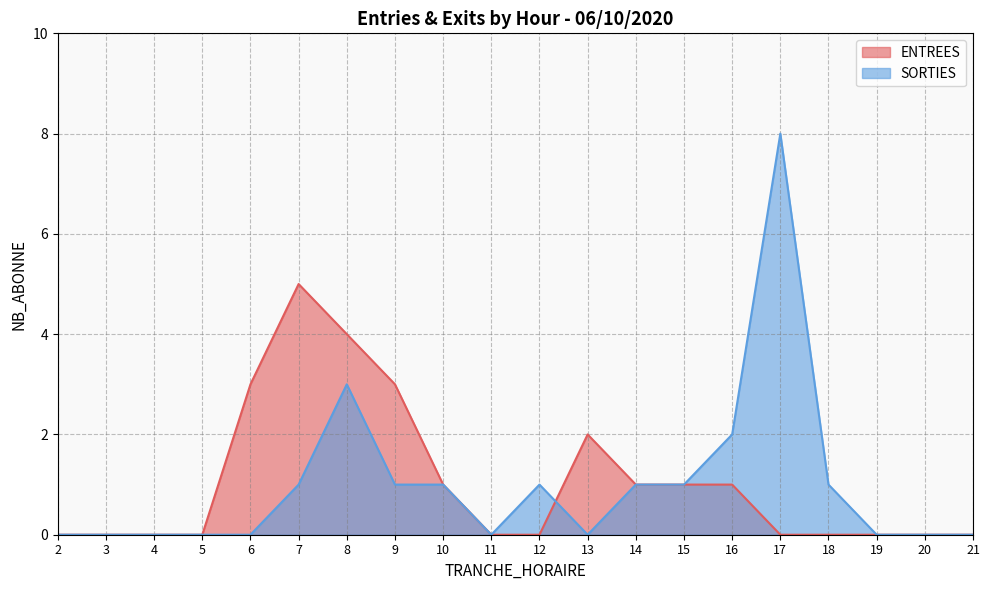

Count the number of data series in this chart.

2